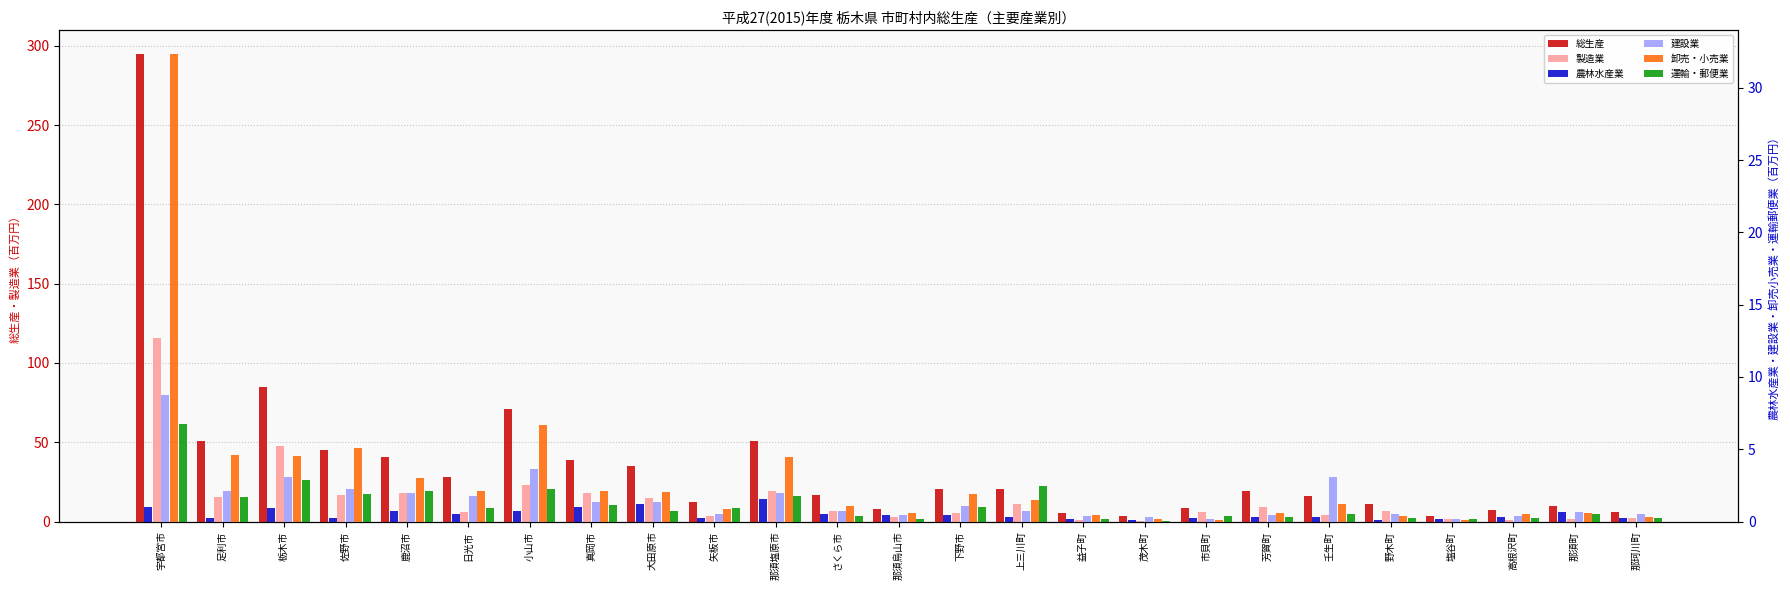

Reading left to right, extract all data points from this chart.

総生産: 295.0	51.0	84.6	45.2	40.8	28.2	70.9	38.5	34.8	12.4	50.9	16.6	8.1	20.6	20.5	5.1	3.5	8.3	19.1	16.0	11.0	3.3	7.3	9.9	5.8
製造業: 116.0	15.2	47.6	16.6	18.0	5.9	23.1	17.8	14.7	3.3	19.5	6.9	2.6	5.6	11.2	1.0	0.3	6.0	9.0	4.0	6.4	1.3	0.9	1.9	2.3
農林水産業: 1.0	0.2	1.0	0.3	0.7	0.5	0.7	1.0	1.2	0.3	1.5	0.5	0.5	0.5	0.3	0.1	0.1	0.2	0.3	0.3	0.1	0.2	0.3	0.7	0.2
建設業: 8.8	2.1	3.1	2.3	2.0	1.8	3.6	1.4	1.3	0.5	2.0	0.7	0.5	1.1	0.7	0.4	0.3	0.2	0.5	3.1	0.5	0.2	0.4	0.7	0.5
卸売・小売業: 32.4	4.6	4.5	5.1	3.0	2.1	6.7	2.1	2.1	0.9	4.5	1.1	0.6	1.9	1.5	0.5	0.2	0.1	0.6	1.2	0.4	0.1	0.5	0.6	0.3
運輸・郵便業: 6.8	1.7	2.9	1.9	2.1	0.9	2.2	1.1	0.8	0.9	1.8	0.4	0.2	1.0	2.5	0.2	0.1	0.4	0.3	0.5	0.2	0.2	0.3	0.5	0.2